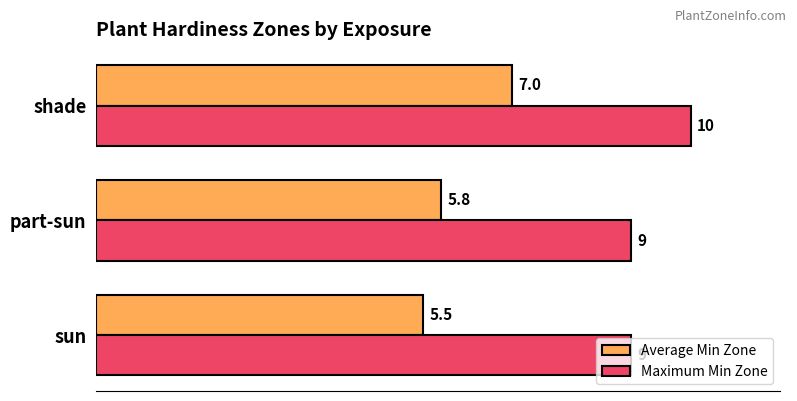

Count the Average Min Zone values in the range 5 to 7.

3